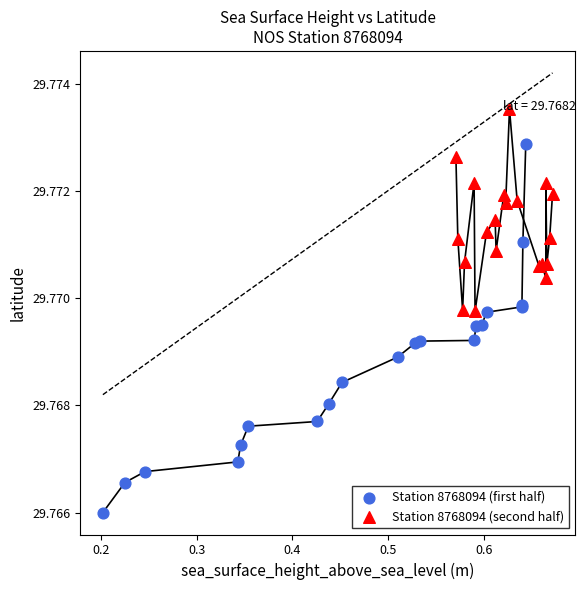

Which series contains the highest Y value?

Station 8768094 (second half)